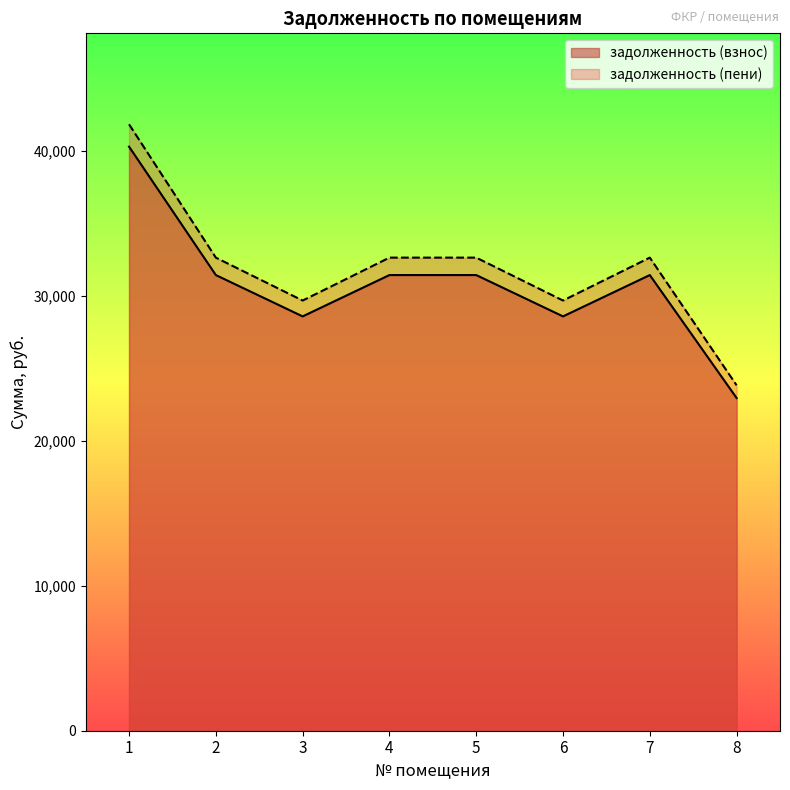

Where does the задолженность (пени) series first go above 32625?

1